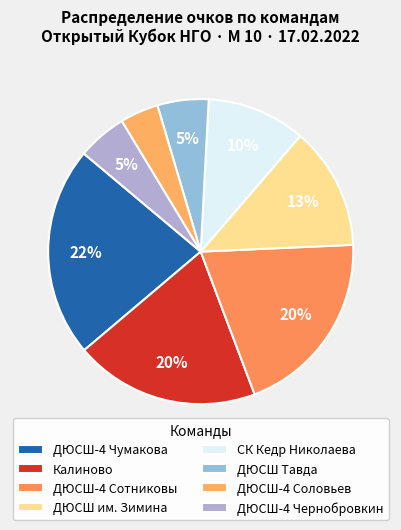

Approximately how many times larger is the value at ДЮСШ-4 Сотниковы compared to Калиново?

1.0